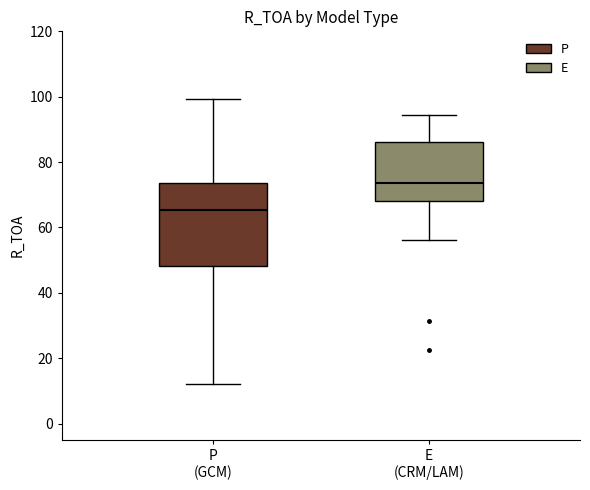

Comparing the boxes themselves (not the whiskers), which one is the tallest?

P (GCM)